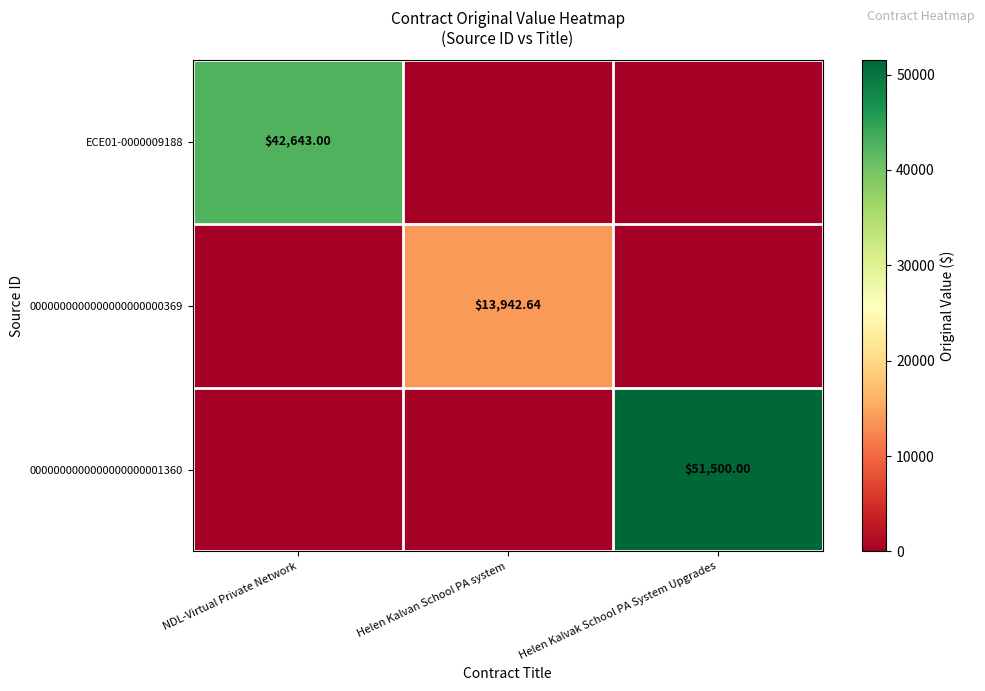

Is the value of 0000000000000000000000369 at Helen Kalvan School PA system greater than the value of 0000000000000000000001360 at Helen Kalvak School PA System Upgrades?

No